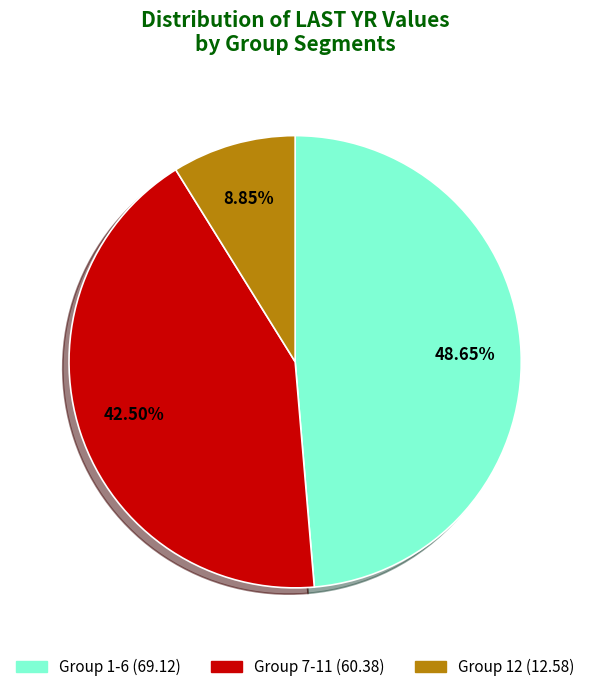

How many segments does this pie chart have?

3